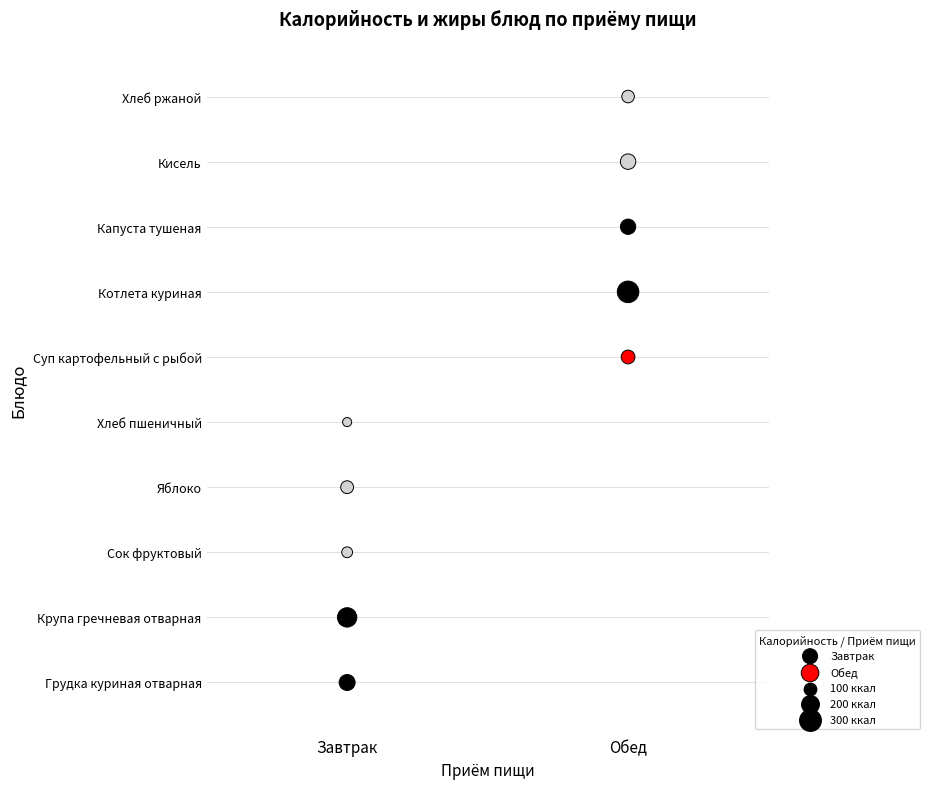

Which series reaches the minimum Y coordinate?

Завтрак